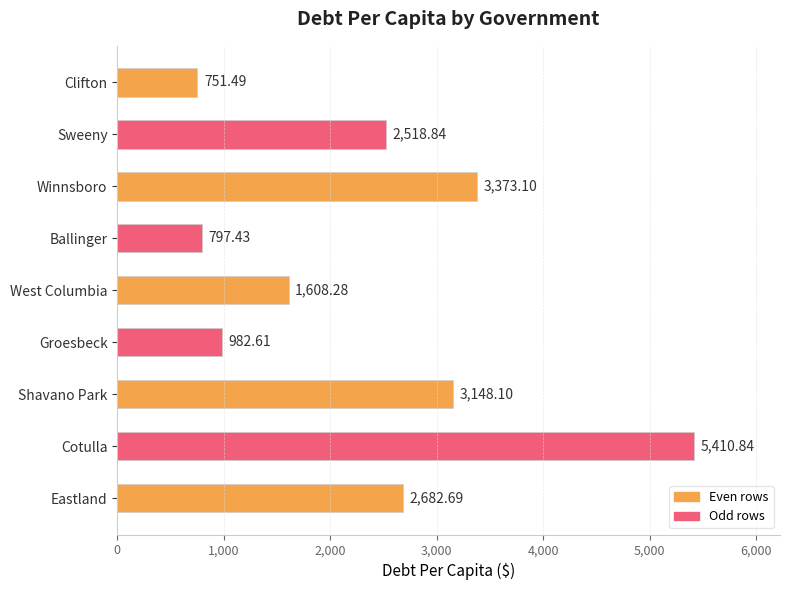

Which has a higher value, Winnsboro or Eastland?

Winnsboro